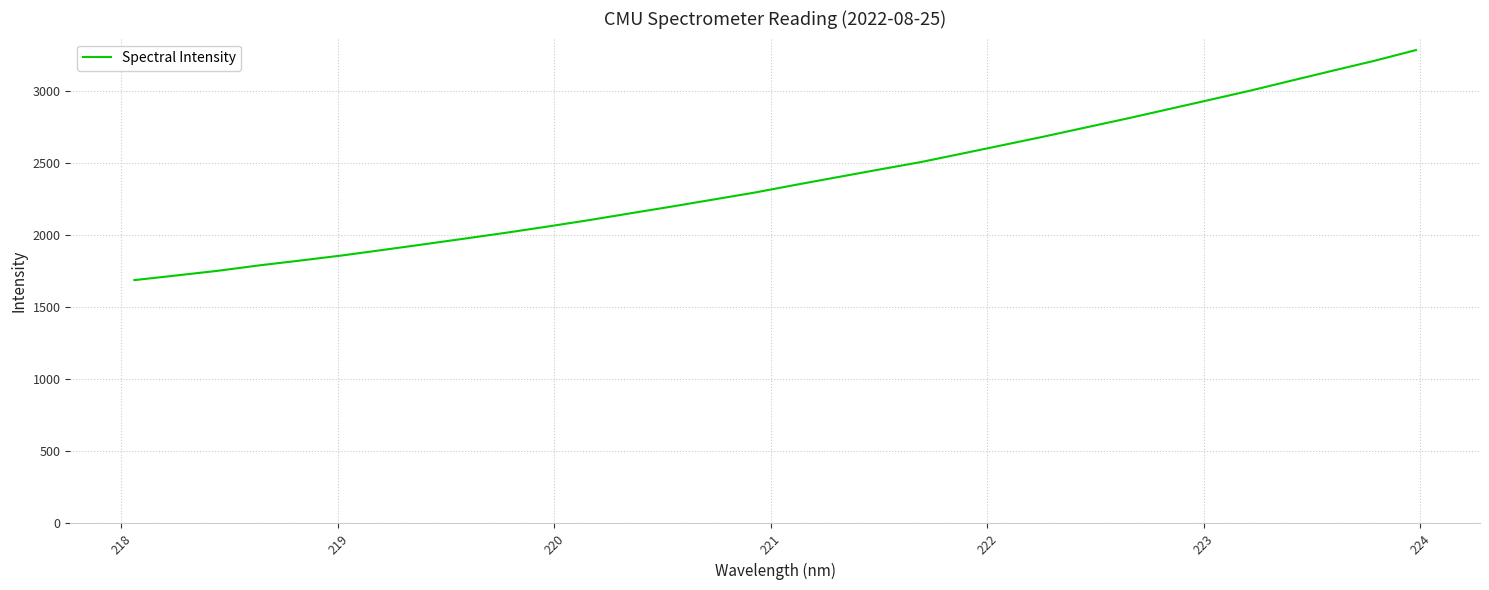

How many lines are shown in the chart?

1